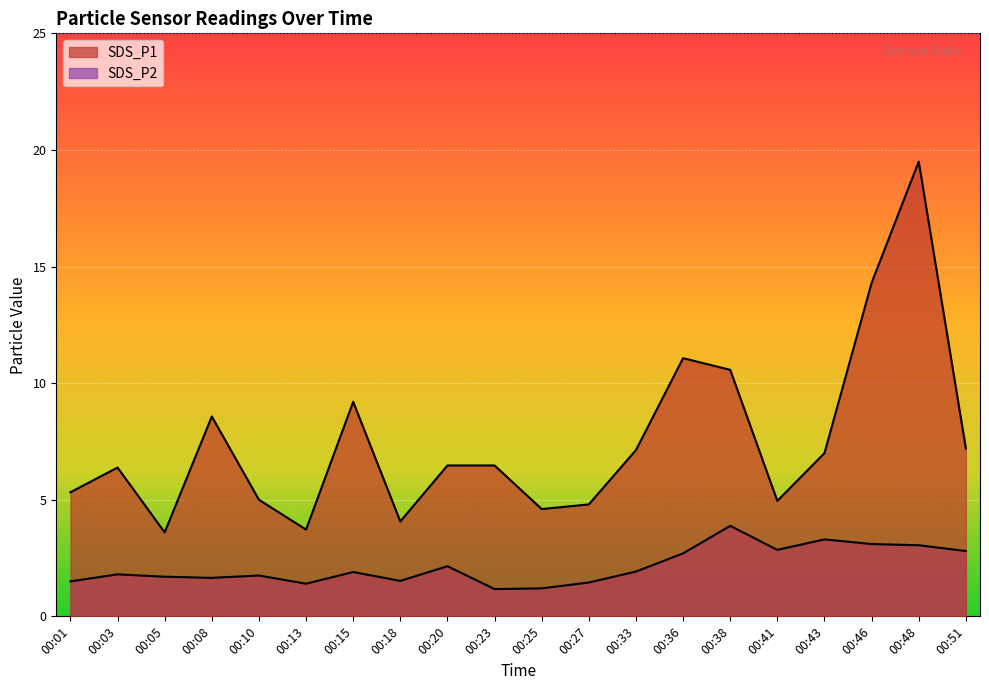

True or false: SDS_P2 and SDS_P1 intersect in this chart.

False